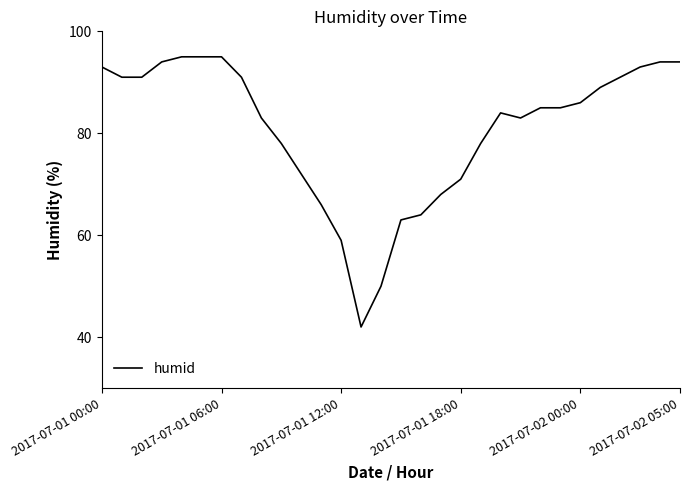

What is the minimum value shown in the chart?

42